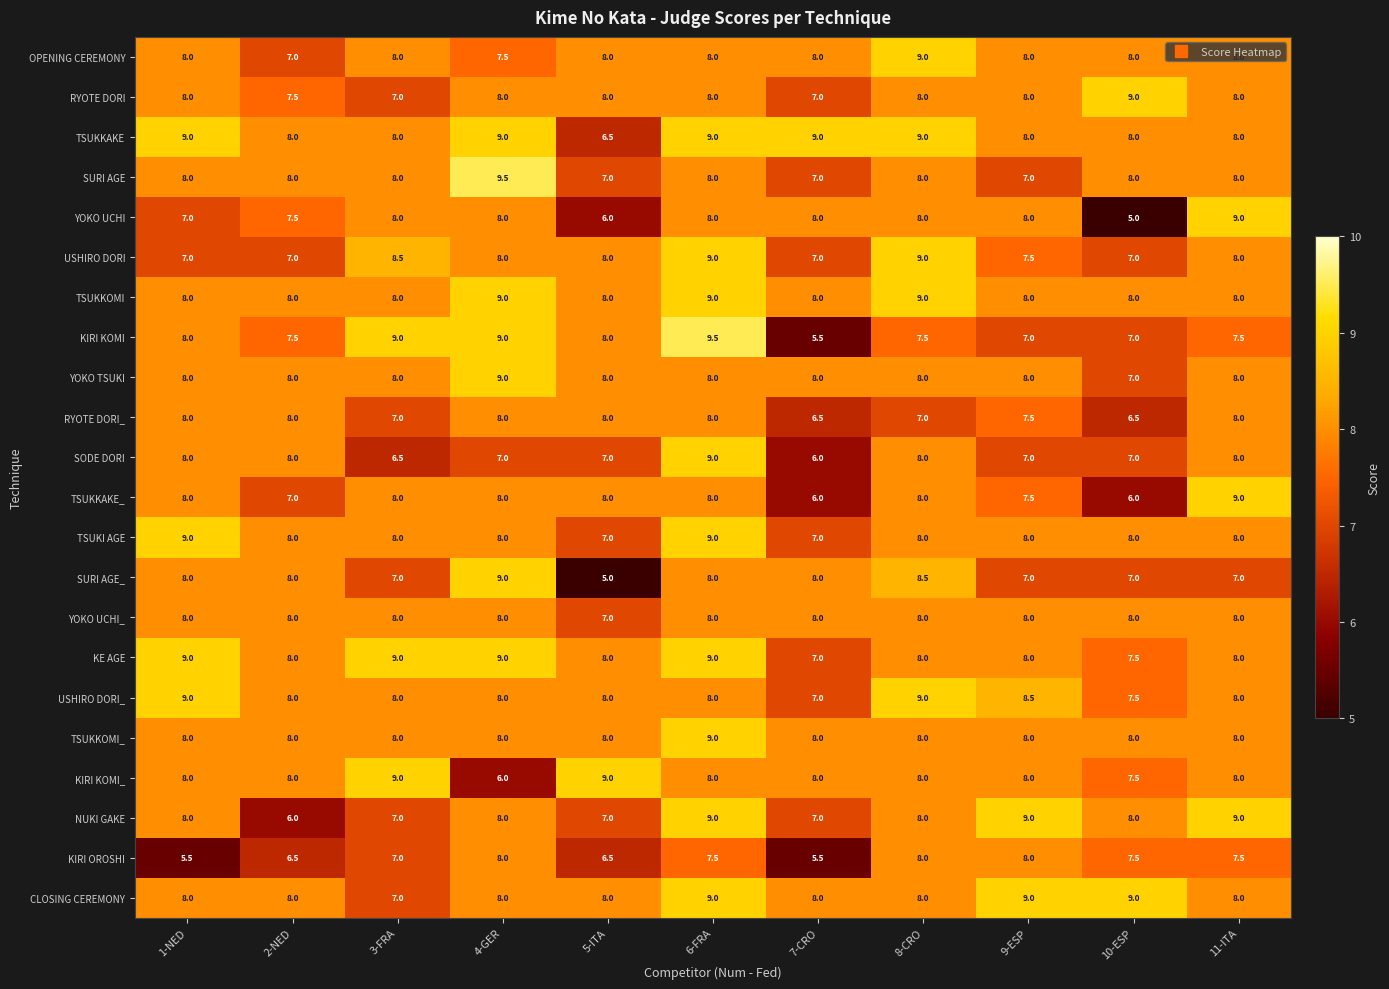

What is the spread (max minus min) of values at 2-NED?

2.0